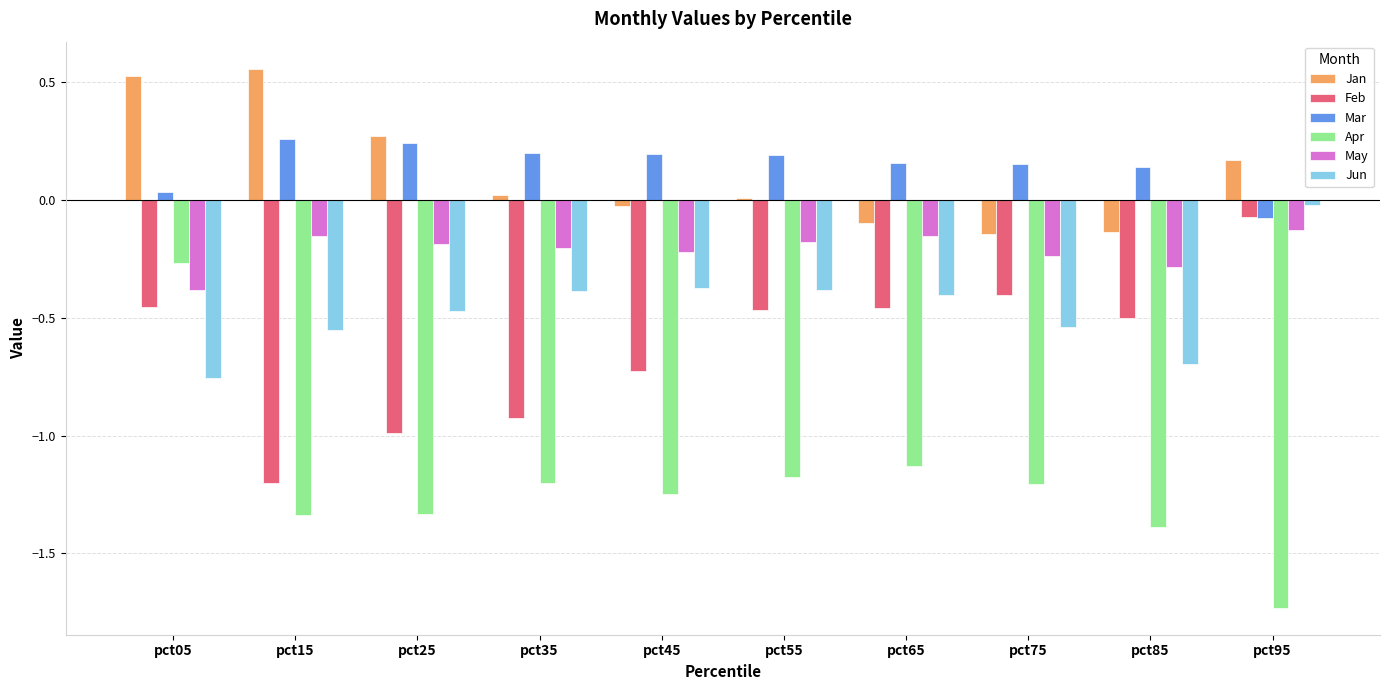

At how many categories does at least one series exceed 0?

10